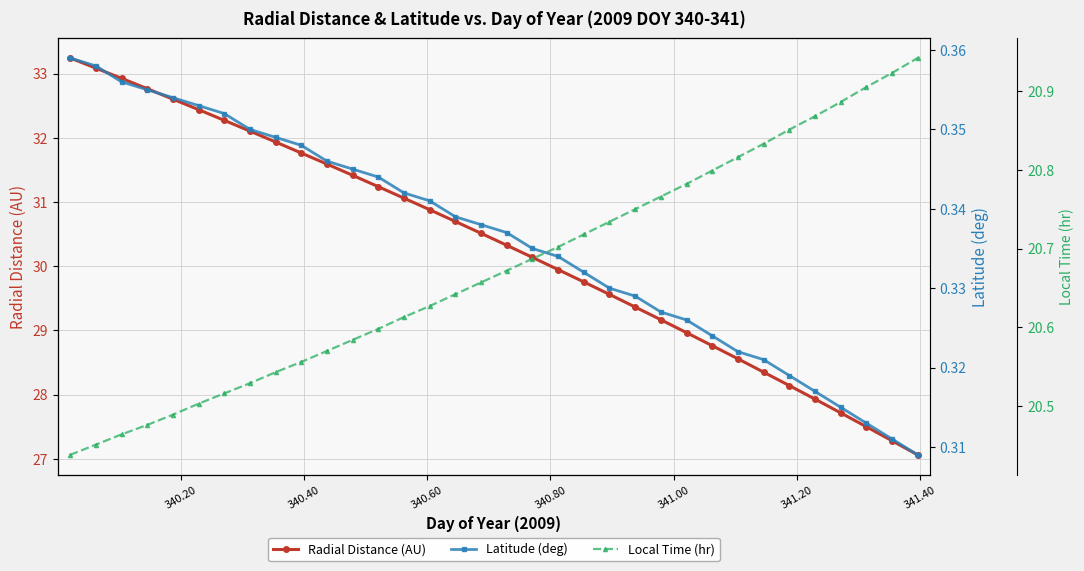

What is the value of the Radial Distance (AU) point at the 17th from the left?

30.5